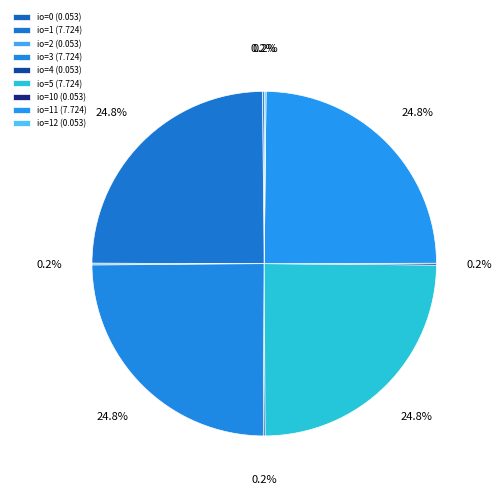

How many slices are in this pie chart?

9